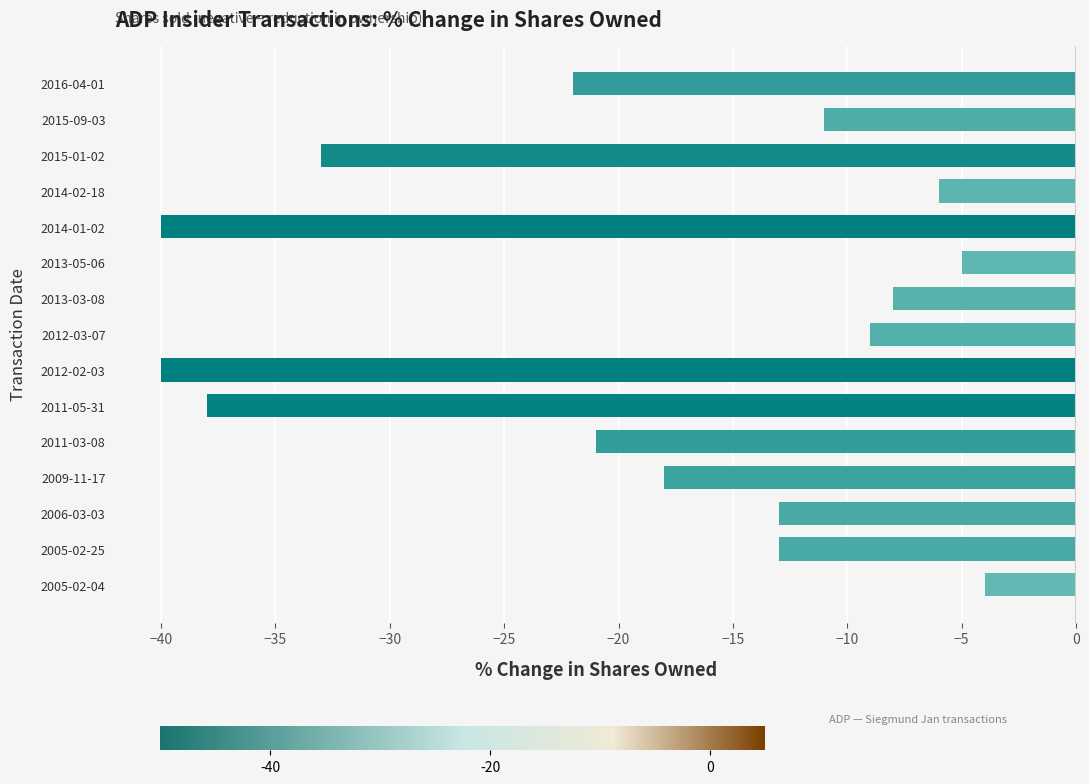

Which has a higher value, 2015-01-02 or 2014-02-18?

2014-02-18